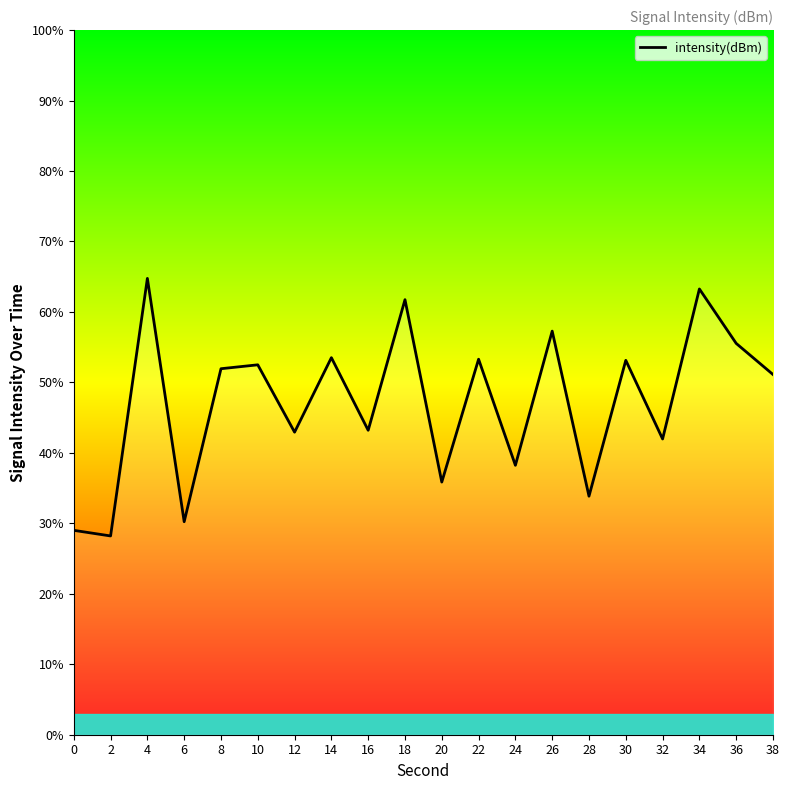

What is the change in value from 0 to 24?

+9.2